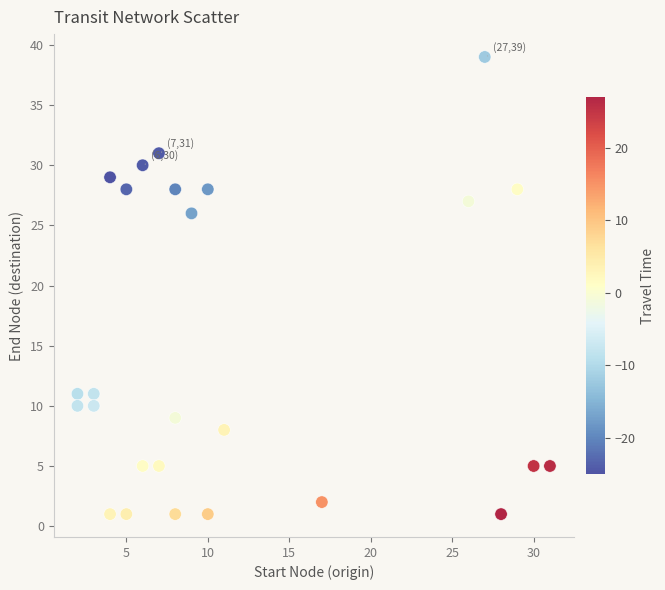

What Y value in the scatter plot is closest to 20?

26